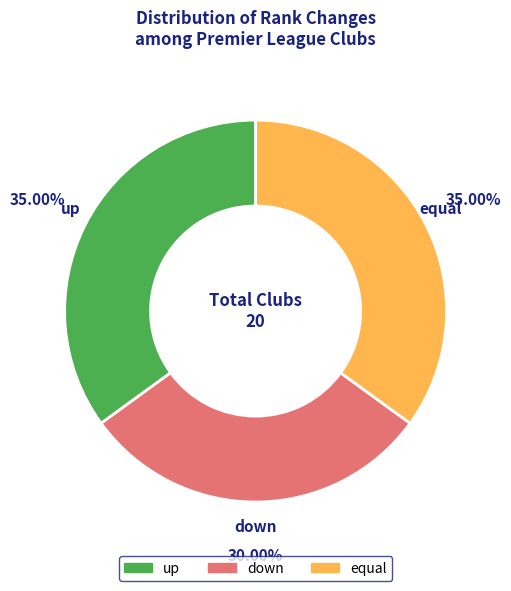

What percentage do down and up together represent?

65.0%